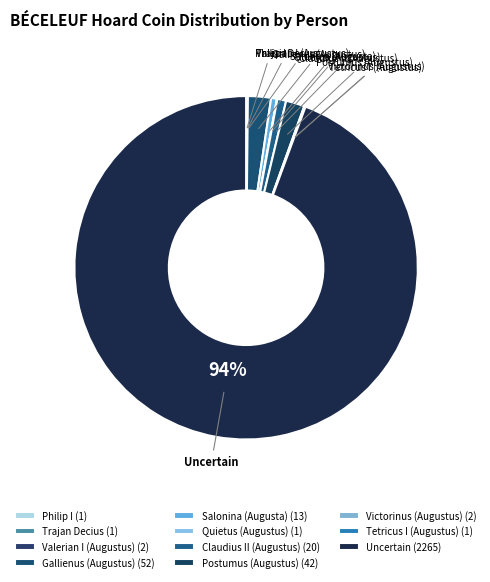

To the nearest percent, what is the difference between the largest and smallest slice percentages?

94%